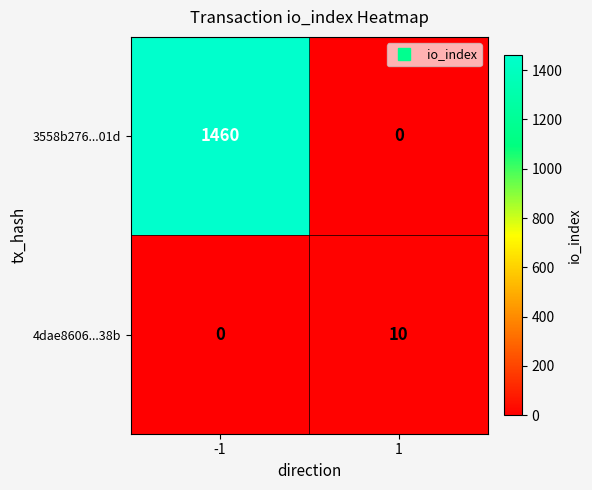

The 3558b276...01d series shows 989 at -1. True or false?

False